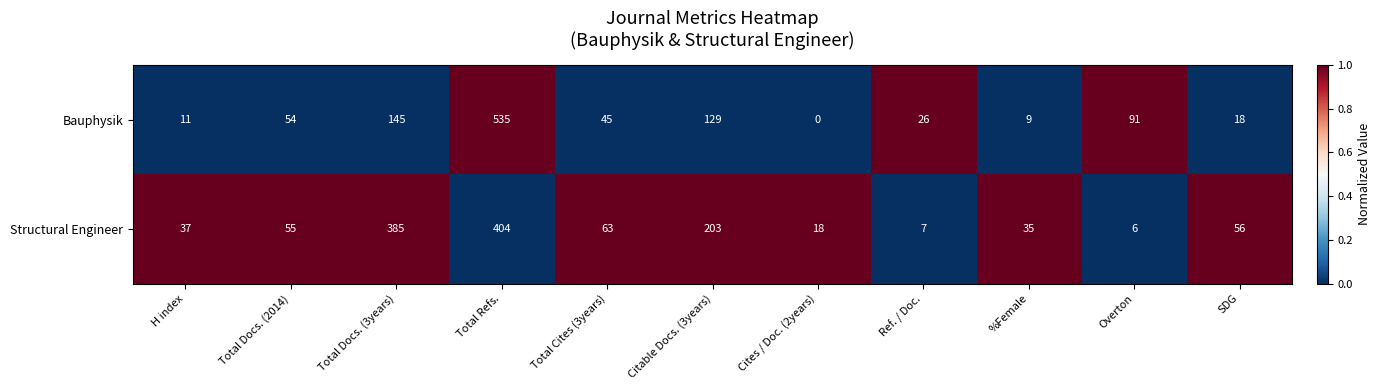

Which label corresponds to the smallest value in the chart?

Cites / Doc. (2years)